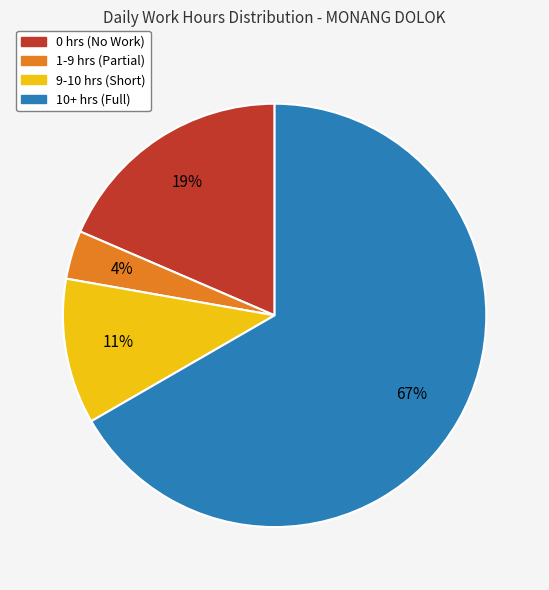

Does any single category account for the majority?

Yes